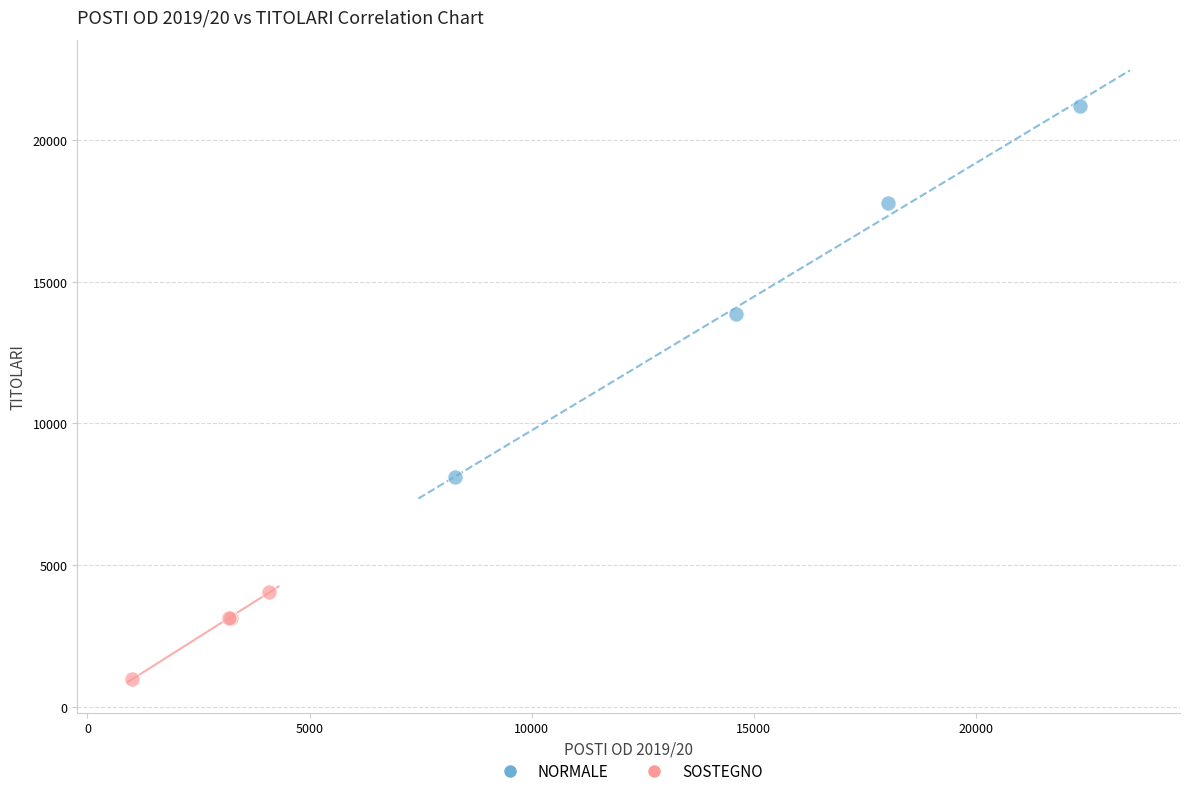

Which series contains the highest Y value?

NORMALE